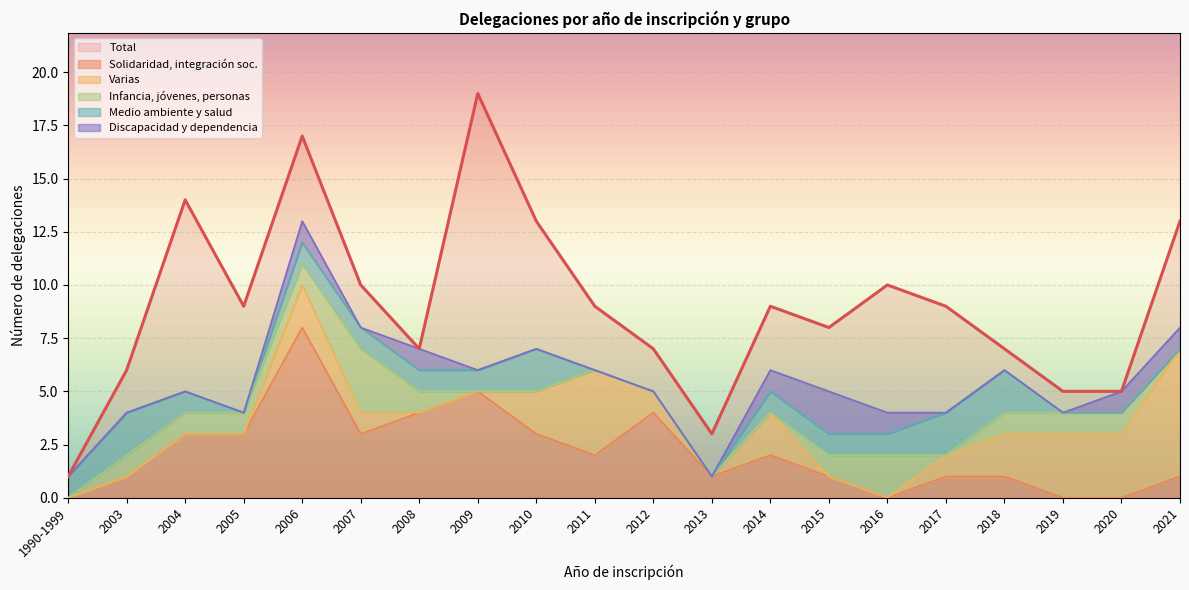

Is it true that Total equals 7 at 2008?

True